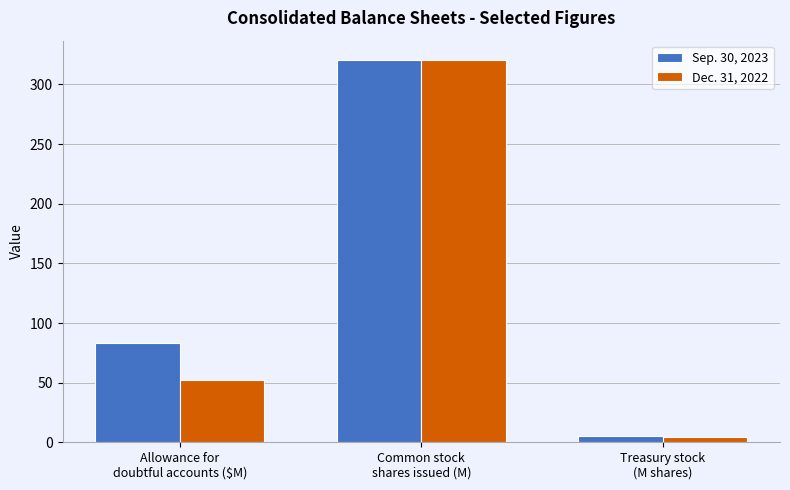

At which label does Dec. 31, 2022 reach its minimum?

Treasury stock
(M shares)